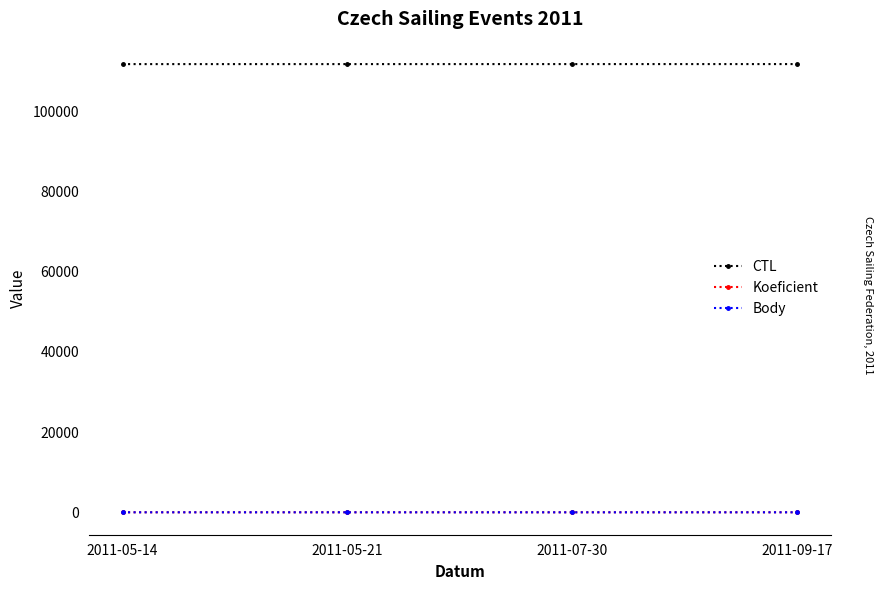

At how many categories does at least one series exceed 85471?

4